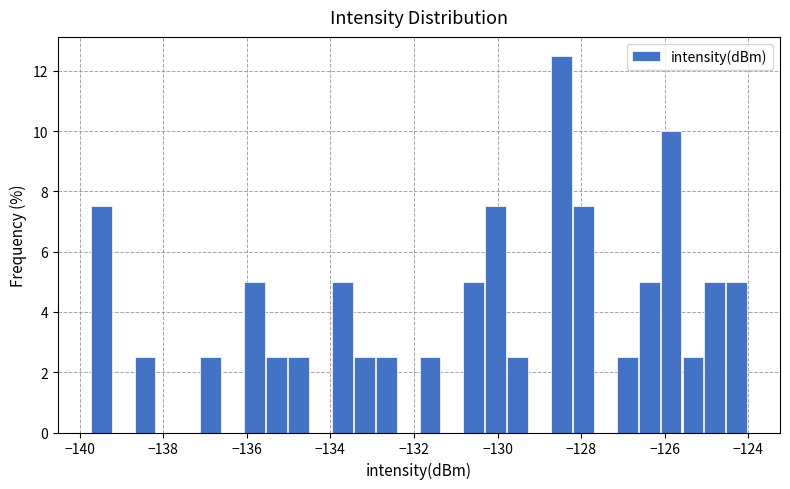

Read against the x-axis, roughly where is the centre of the tallest bar?

-128.4